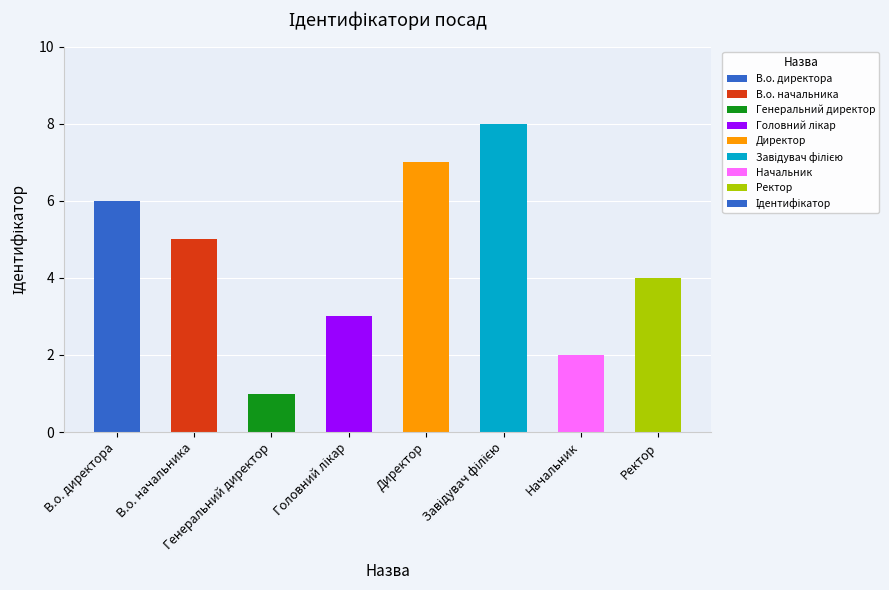

What is the ratio of the value at В.о. директора to the value at Ректор?

1.5